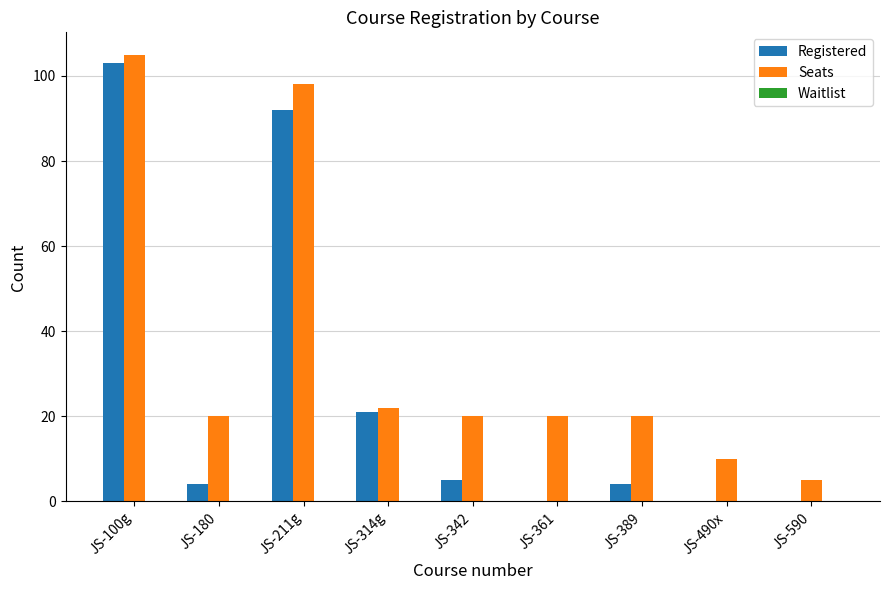

At which label is Seats closest to 55?

JS-314g